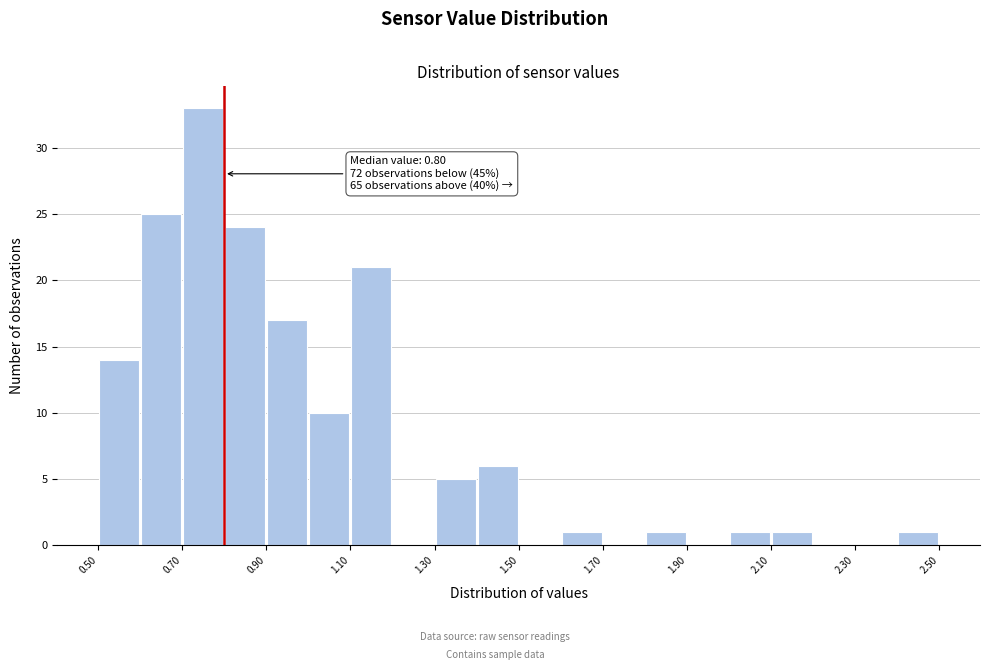

Over which range of the x-axis is the bar tallest?

0.7 to 0.8